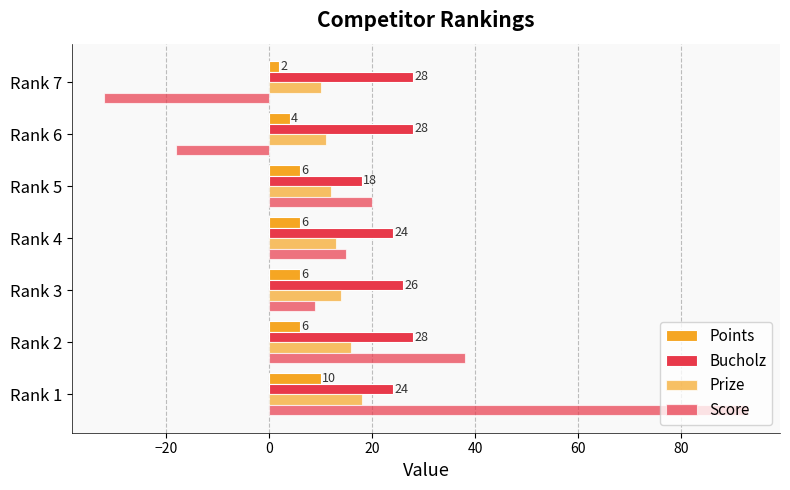

How many data points in Prize are less than 13?

3